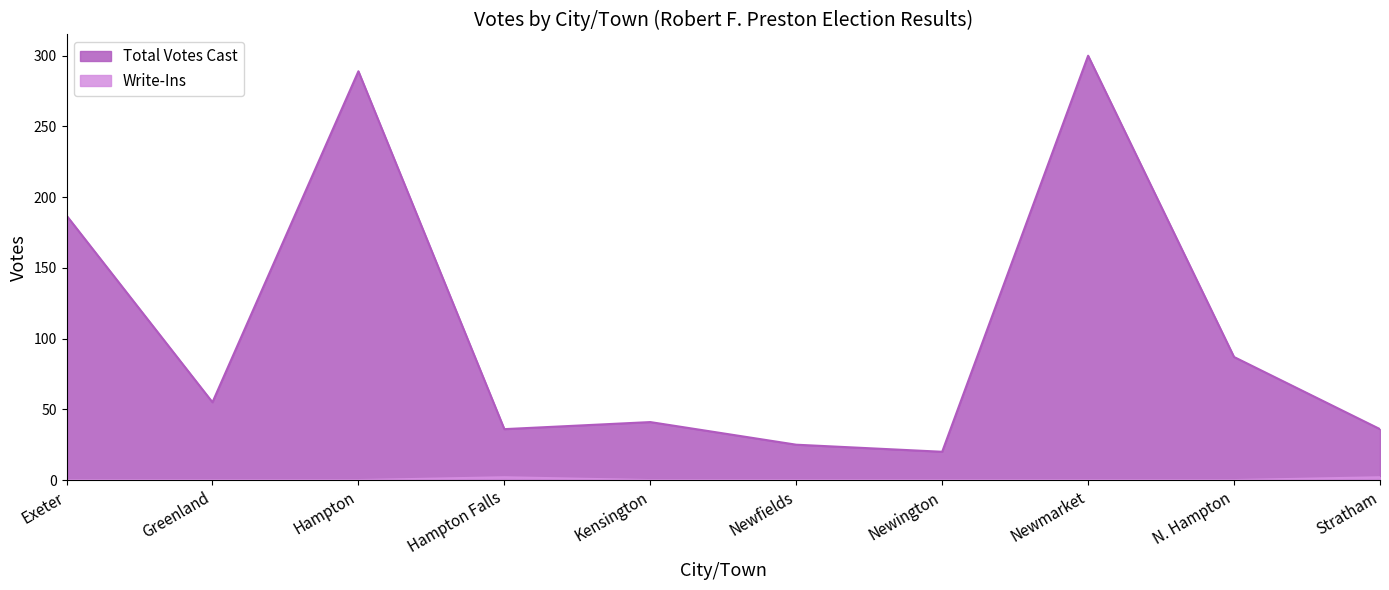

The value of Total Votes Cast at Newington is 20. True or false?

True